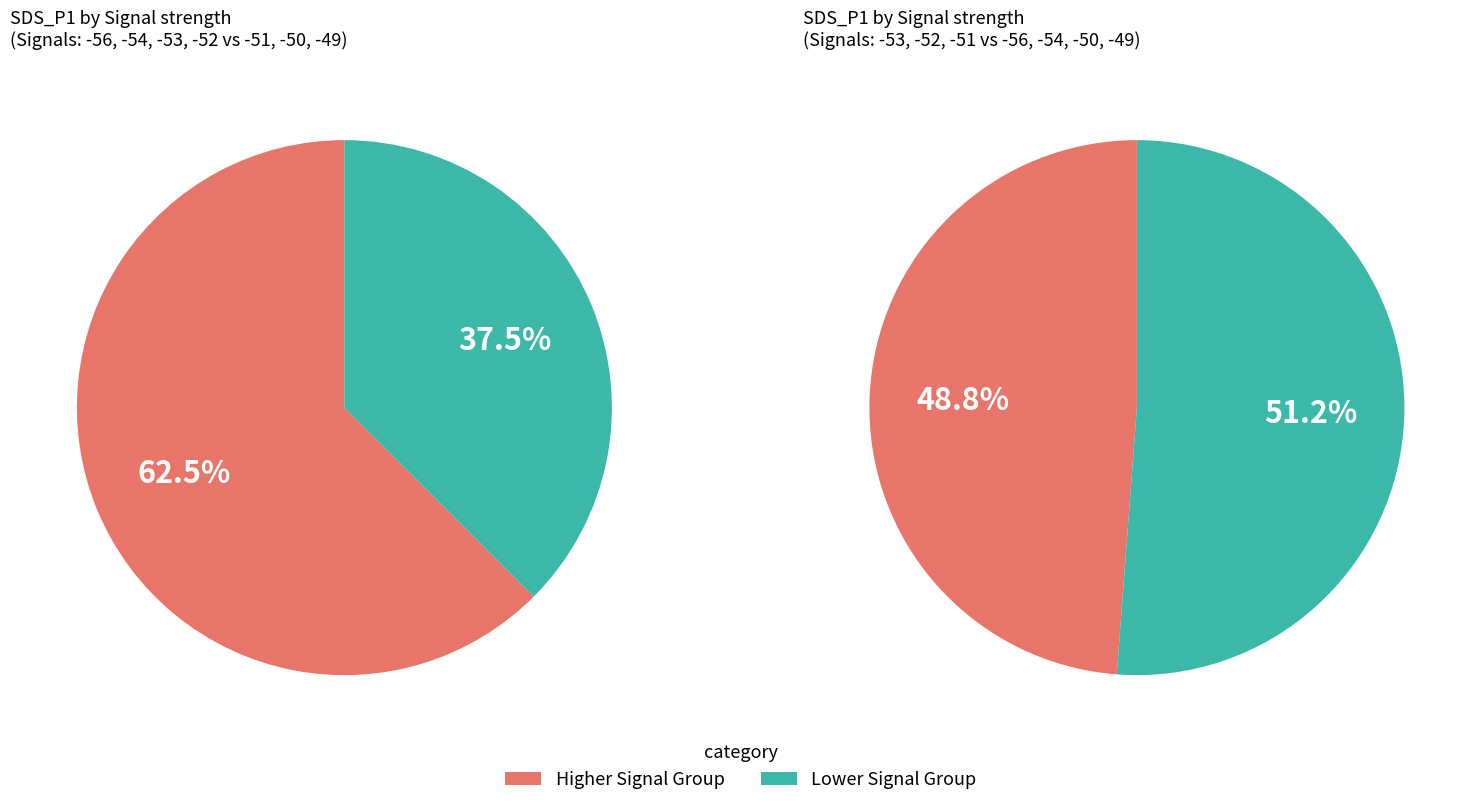

What percentage is the -53 slice, to the nearest percent?

19%